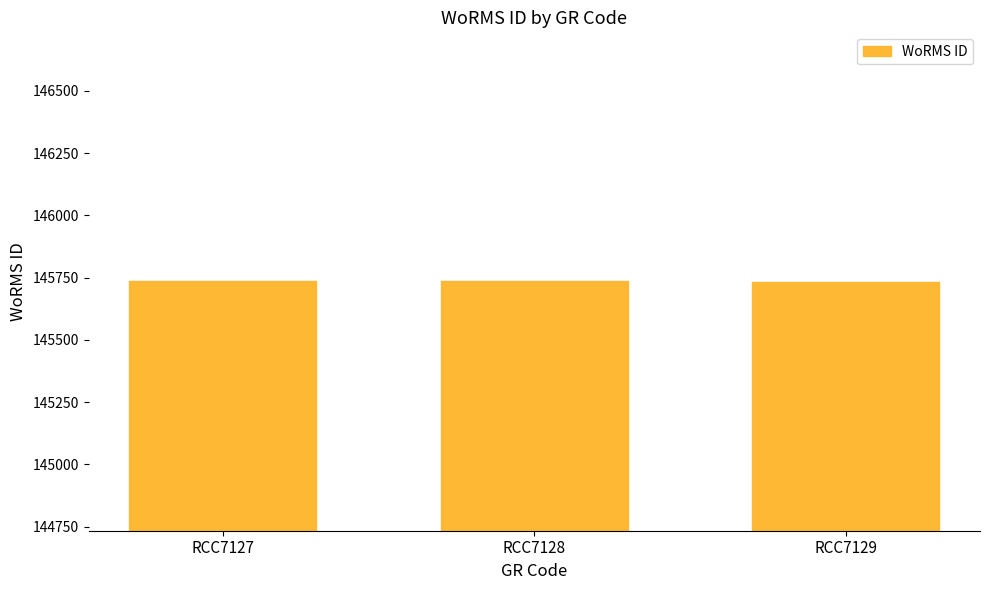

True or false: the data shows 63016 at RCC7127.

False